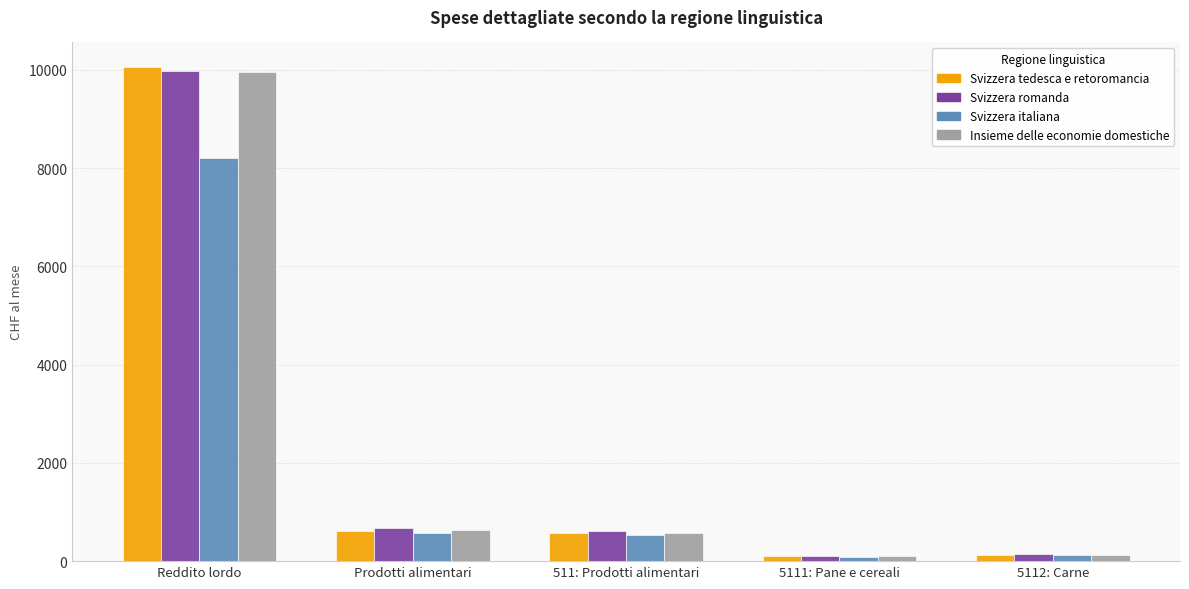

At which category is the sum across all series the highest?

Reddito lordo